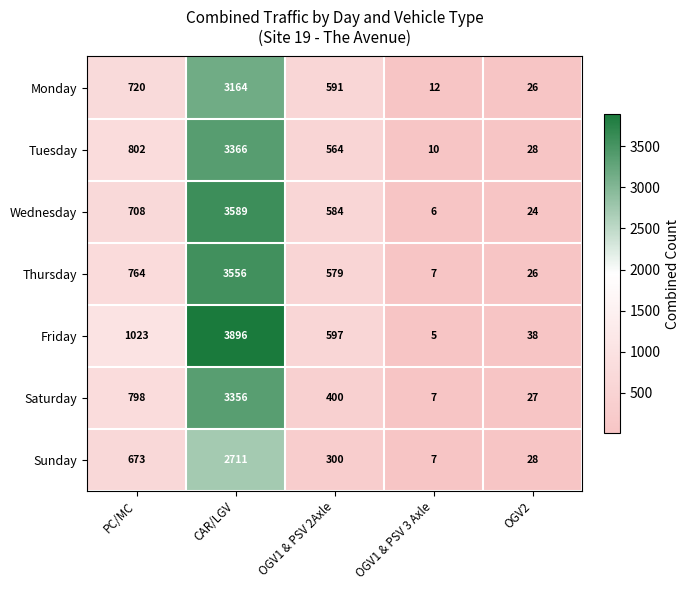

Count the number of data series in this chart.

7